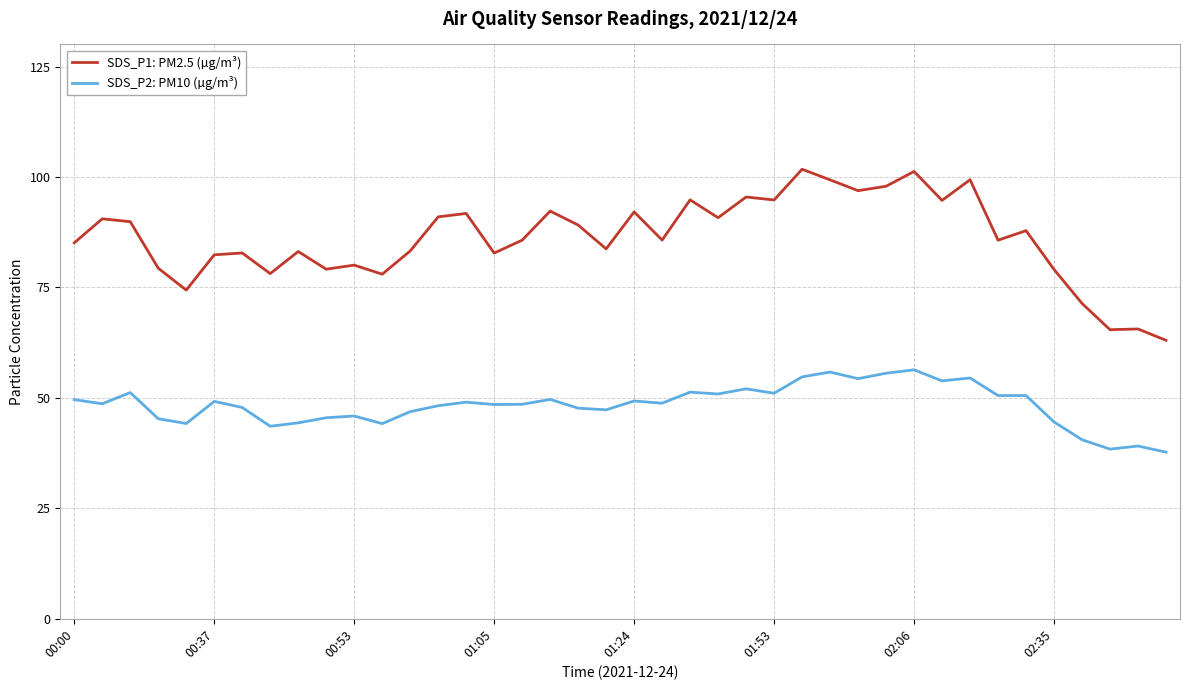

What is the maximum value for SDS_P2: PM10 (µg/m³)?

56.4